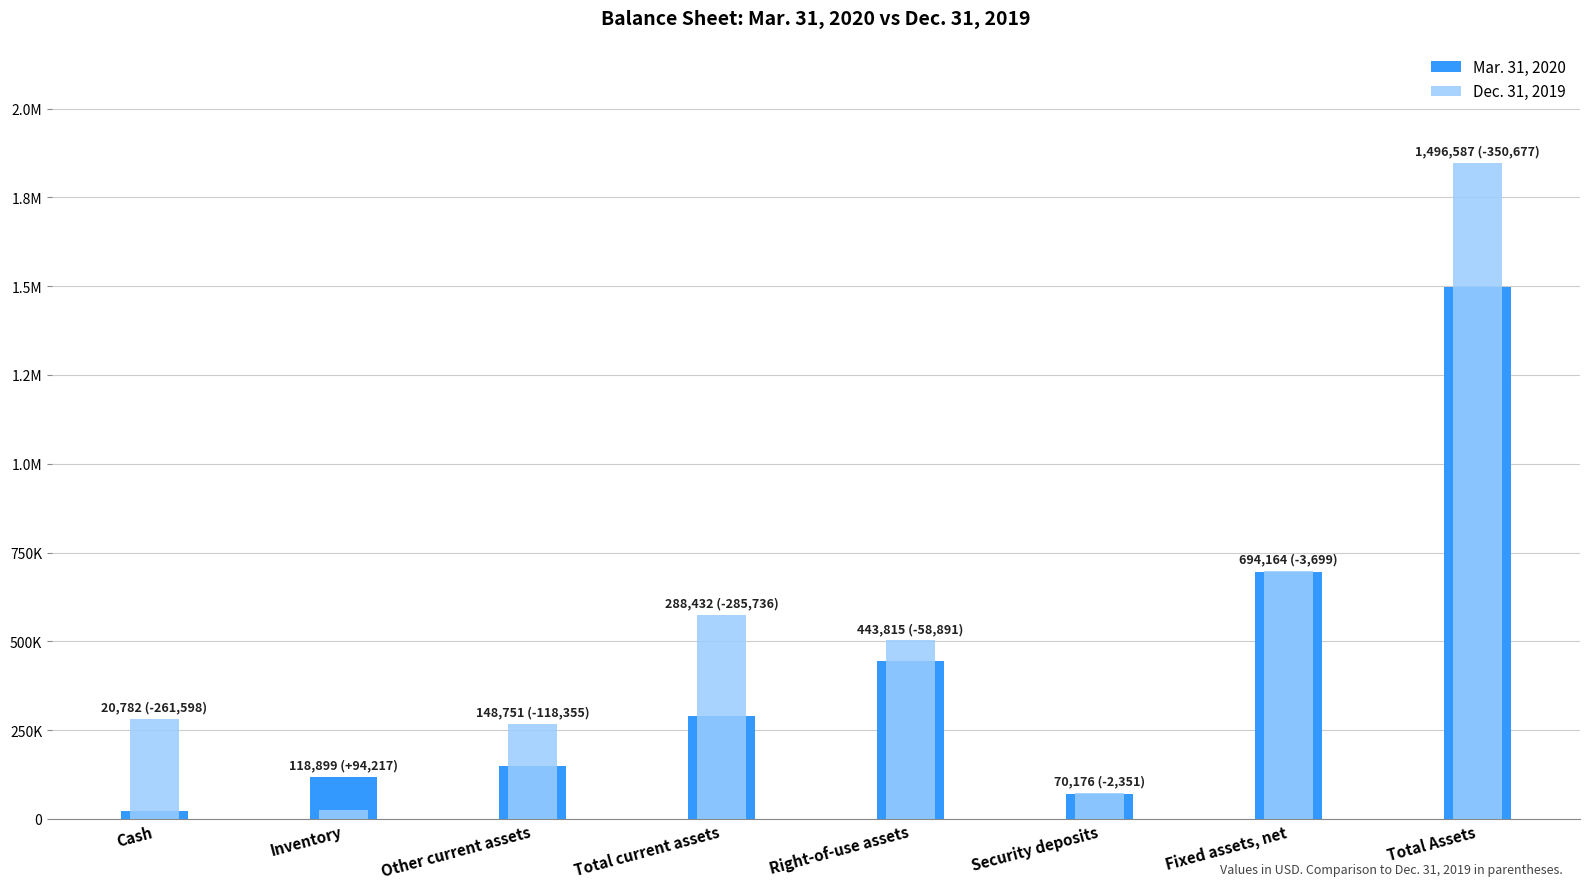

What position from the left is Total Assets?

8